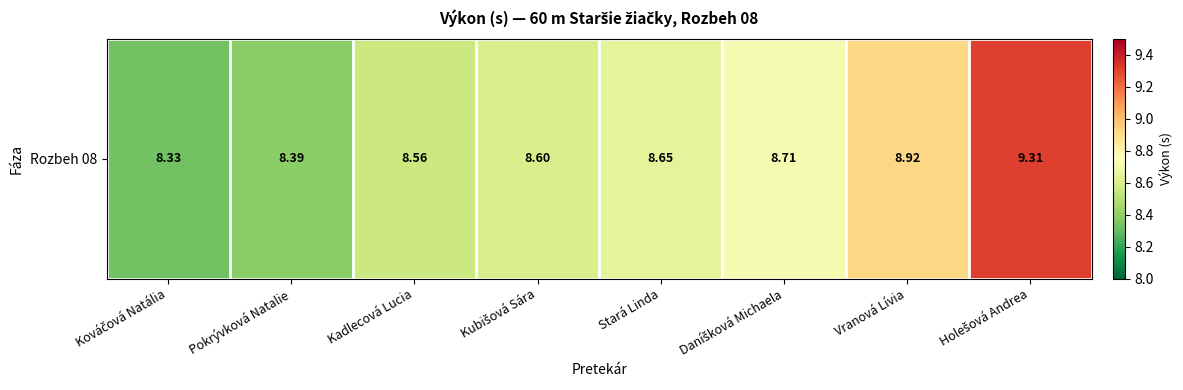

Read the value at Pokrývková Natalie.

8.4